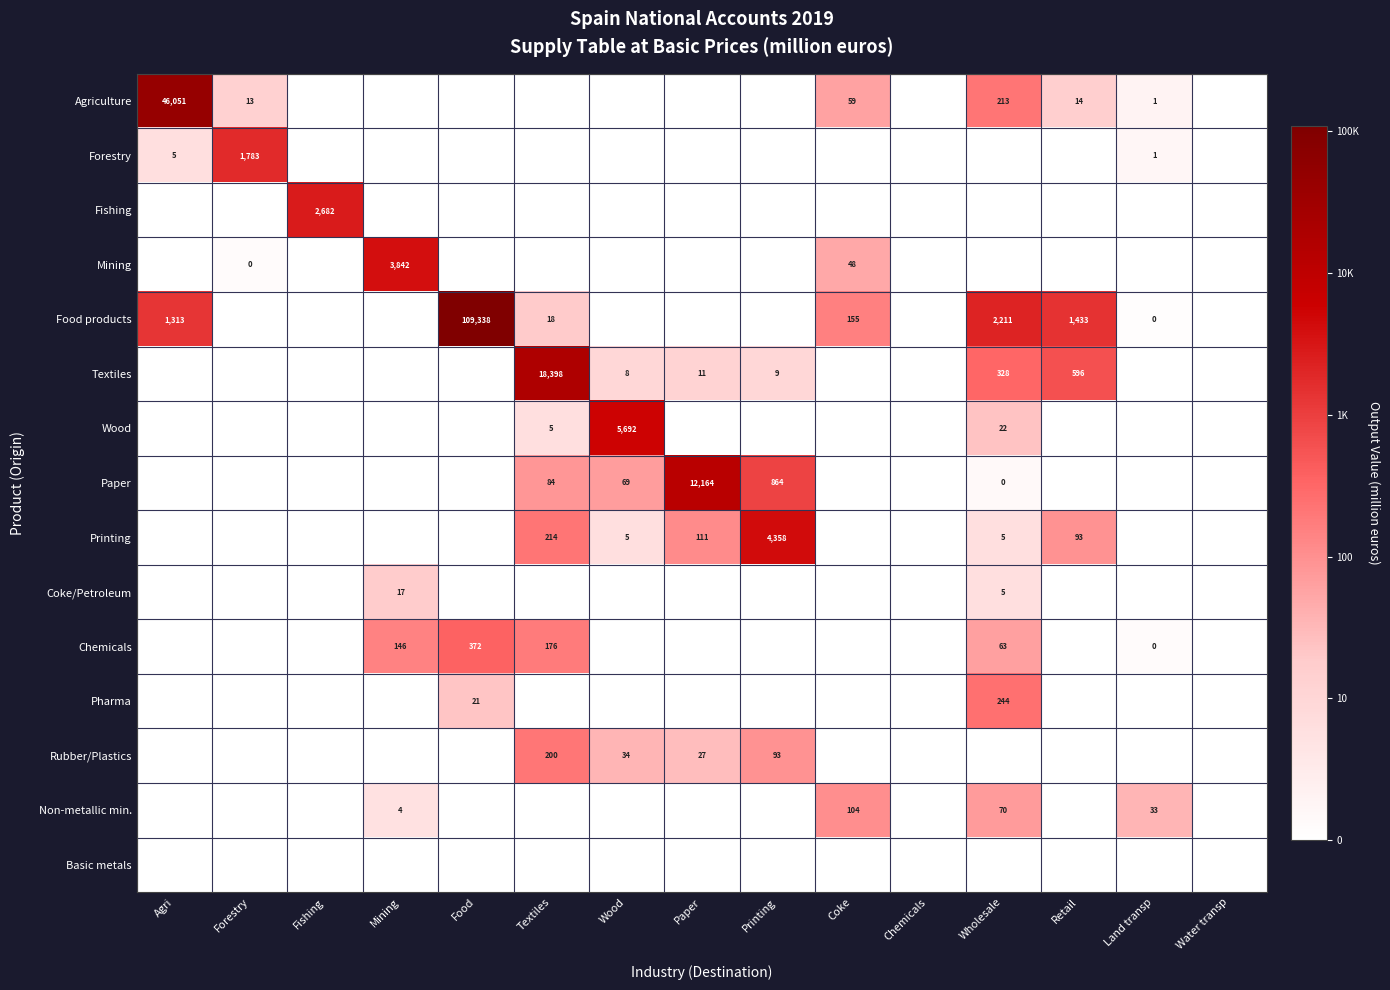

Is it true that Rubber/Plastics equals 200 at Textiles?

True